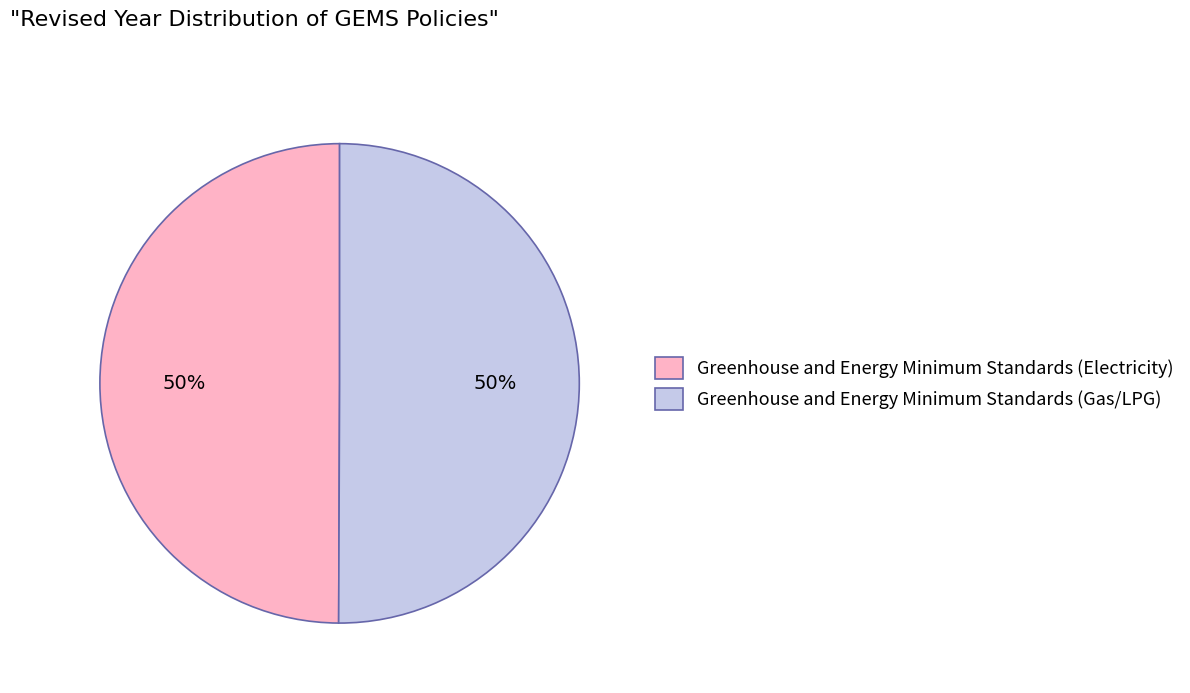

True or false: Greenhouse and Energy Minimum Standards (Gas/LPG) accounts for 57% of the total.

False